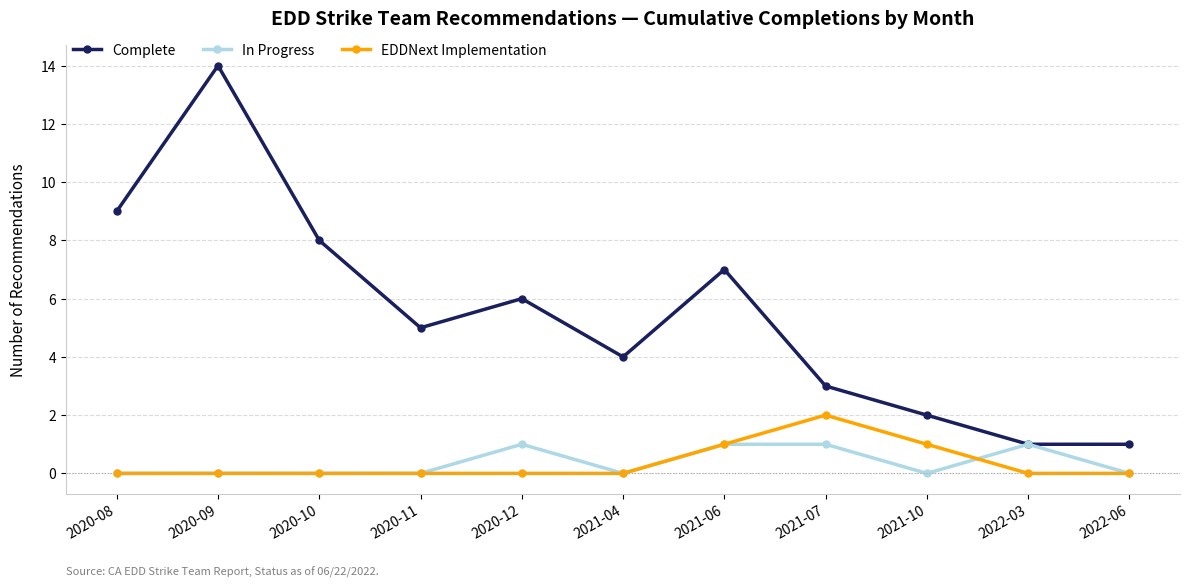

Count the number of categories in the chart.

11